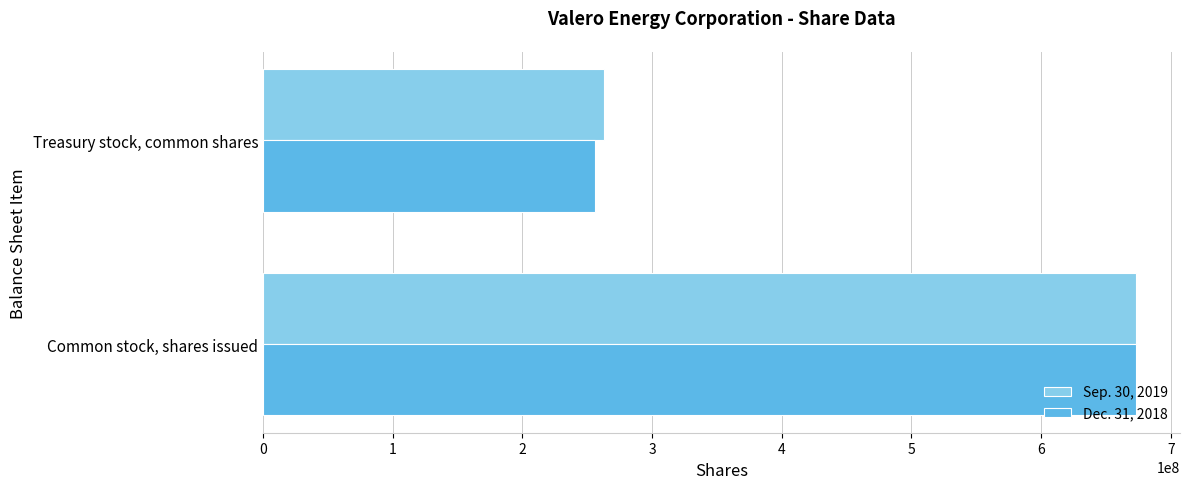

True or false: Sep. 30, 2019 has a value of 673501593 at Common stock, shares issued.

True